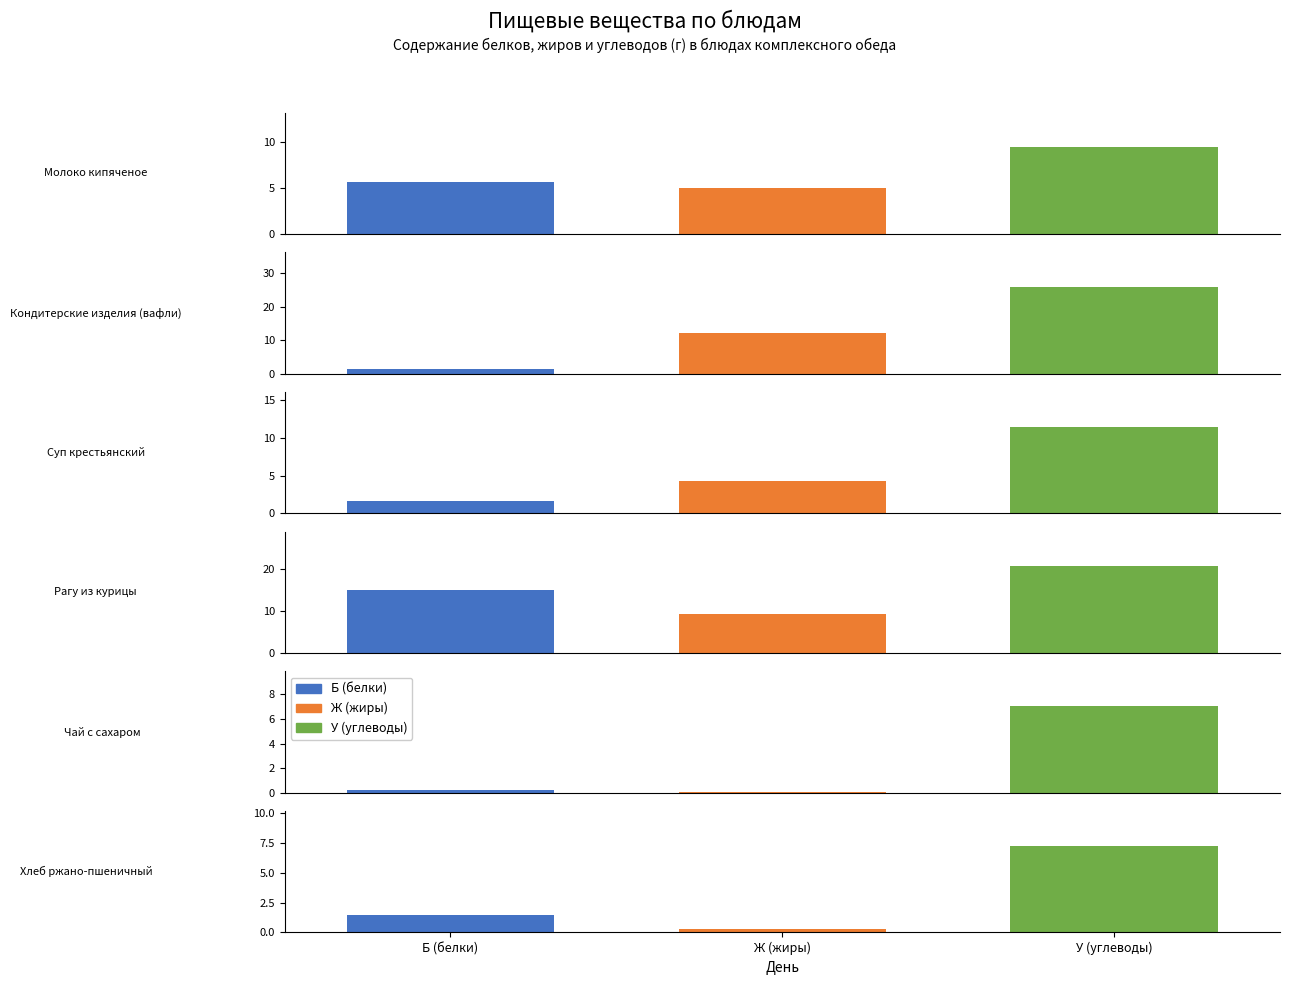

Reading left to right, transcribe all the data shown in this chart.

Б (белки): 5.6	1.4	1.6	15.1	0.2	1.5
Ж (жиры): 5.0	12.1	4.3	9.4	0.1	0.3
У (углеводы): 9.4	25.9	11.4	20.7	7.0	7.3